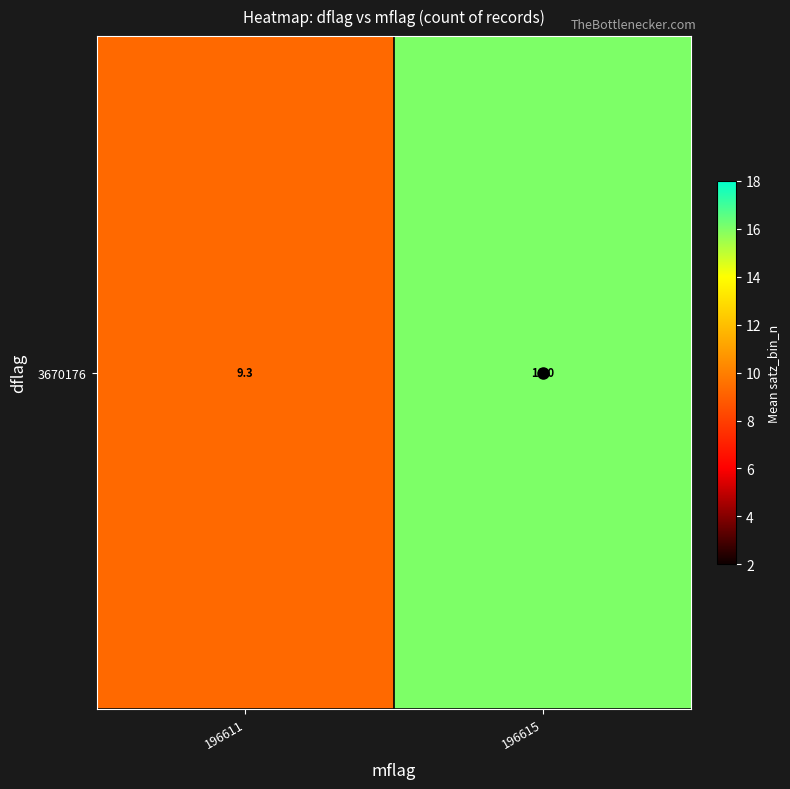

What is the maximum value shown in the chart?

16.0